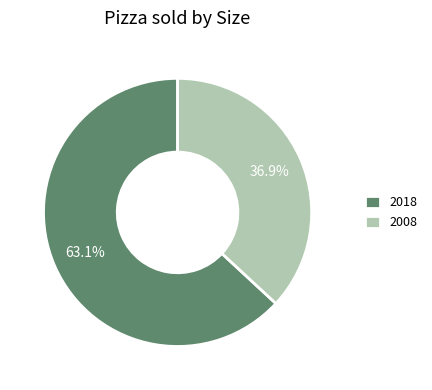

To the nearest percent, what is the average slice percentage?

50%